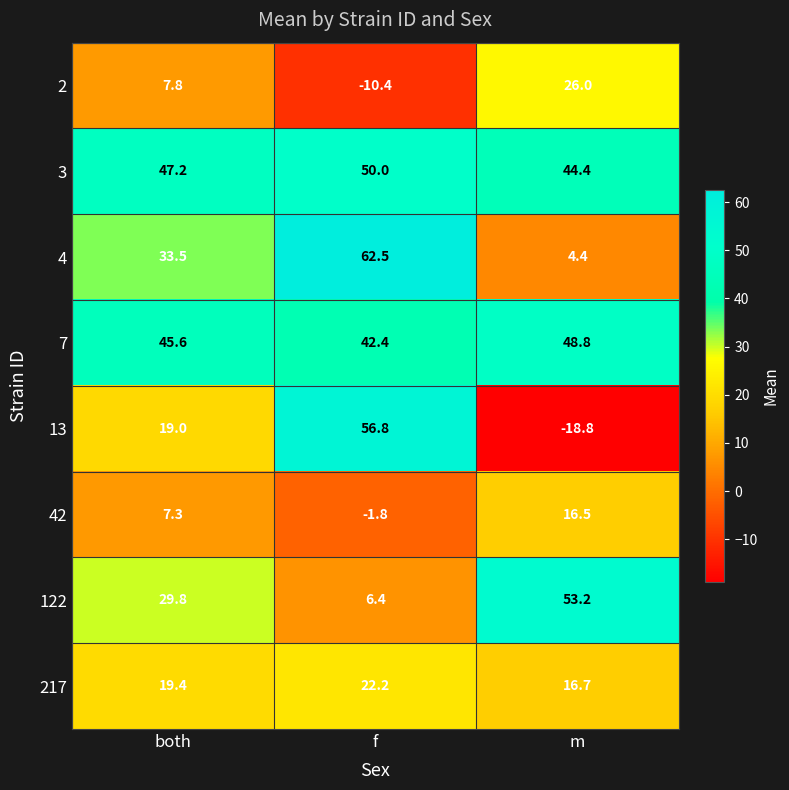

What is the total value across all series at f?

228.1